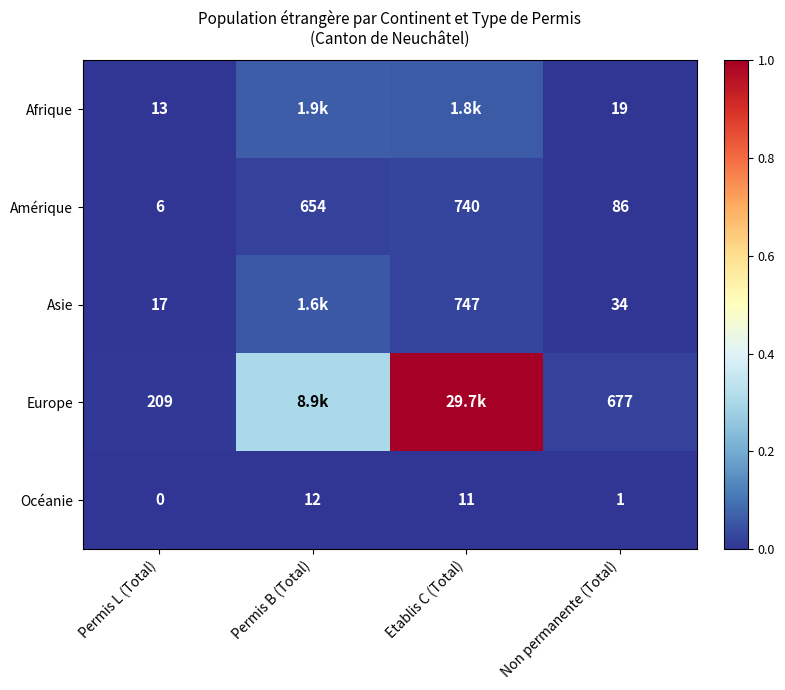

Which category has the highest value in the Océanie series?

Permis B (Total)